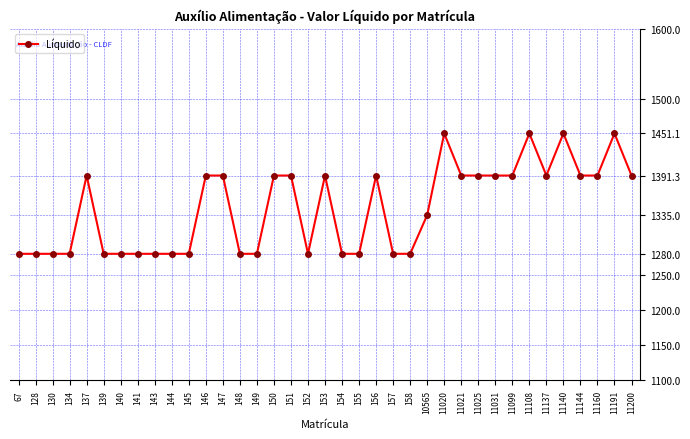

The value at 11144 is 1391.3. True or false?

True